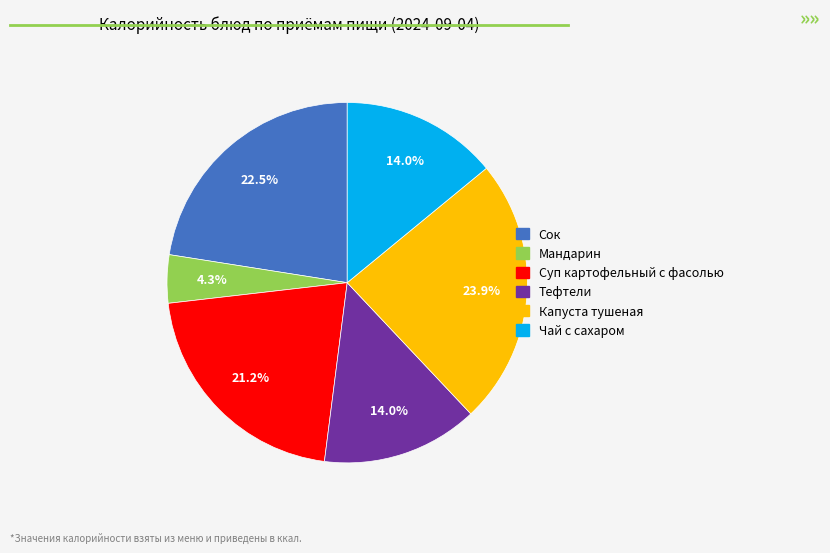

To the nearest percent, what is the difference between the Мандарин and Капуста тушеная slice percentages?

20%